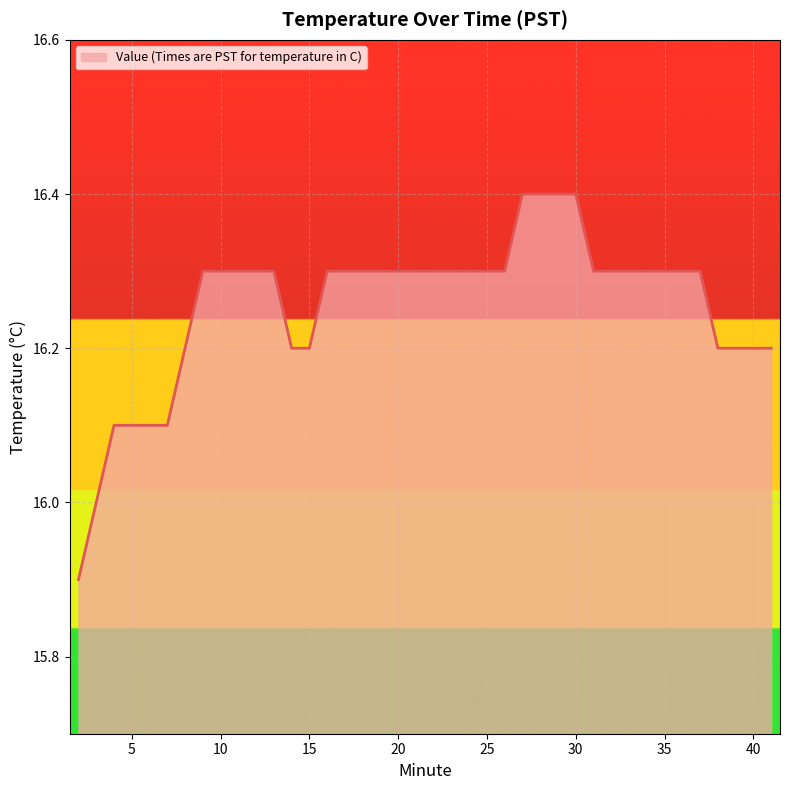

What is the maximum value shown in the chart?

16.4